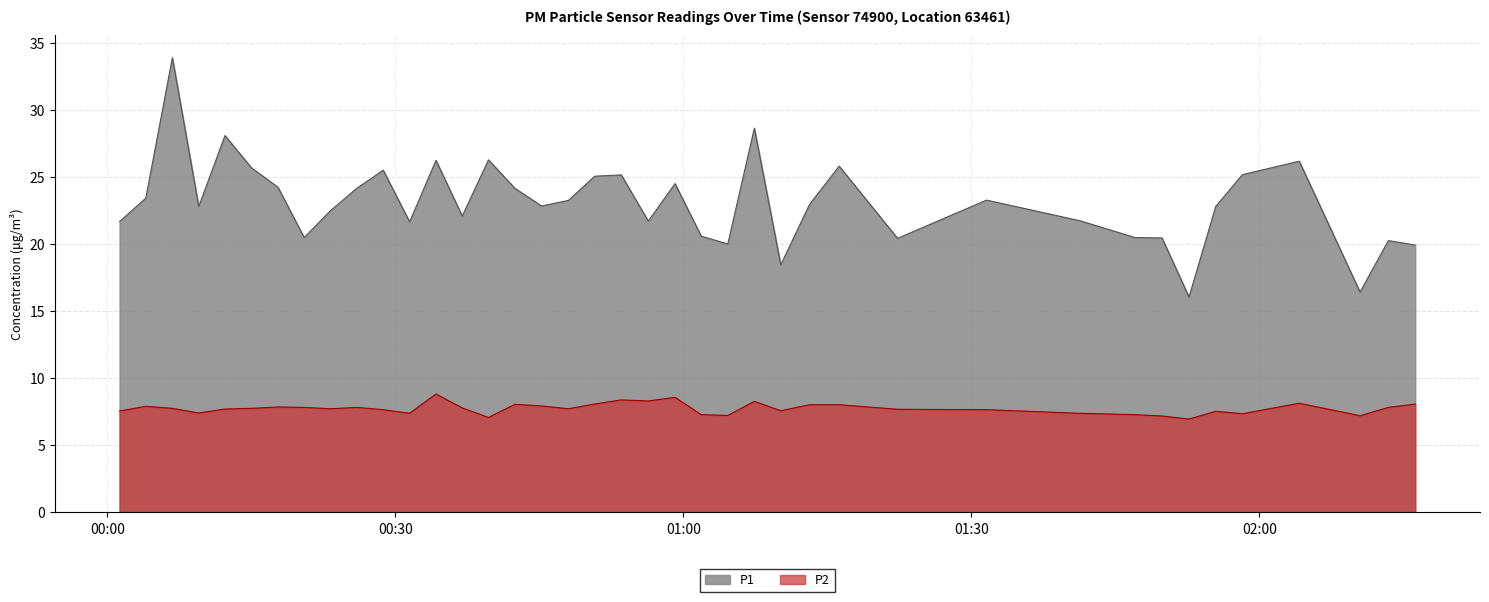

Which series has the widest spread of values?

P1